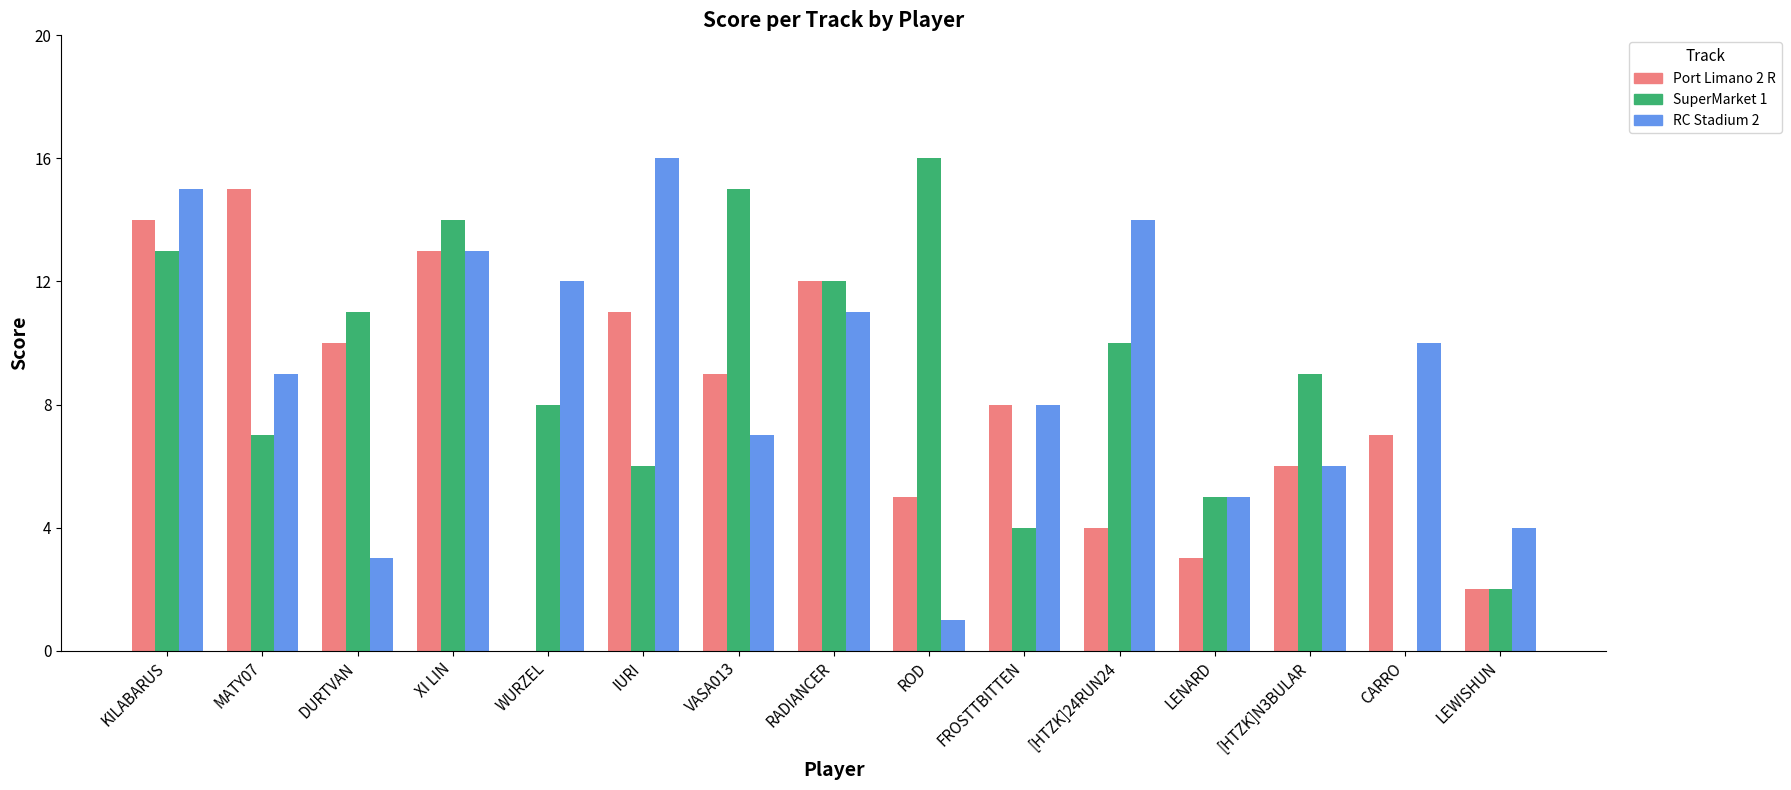

How many values in SuperMarket 1 are above zero?

14